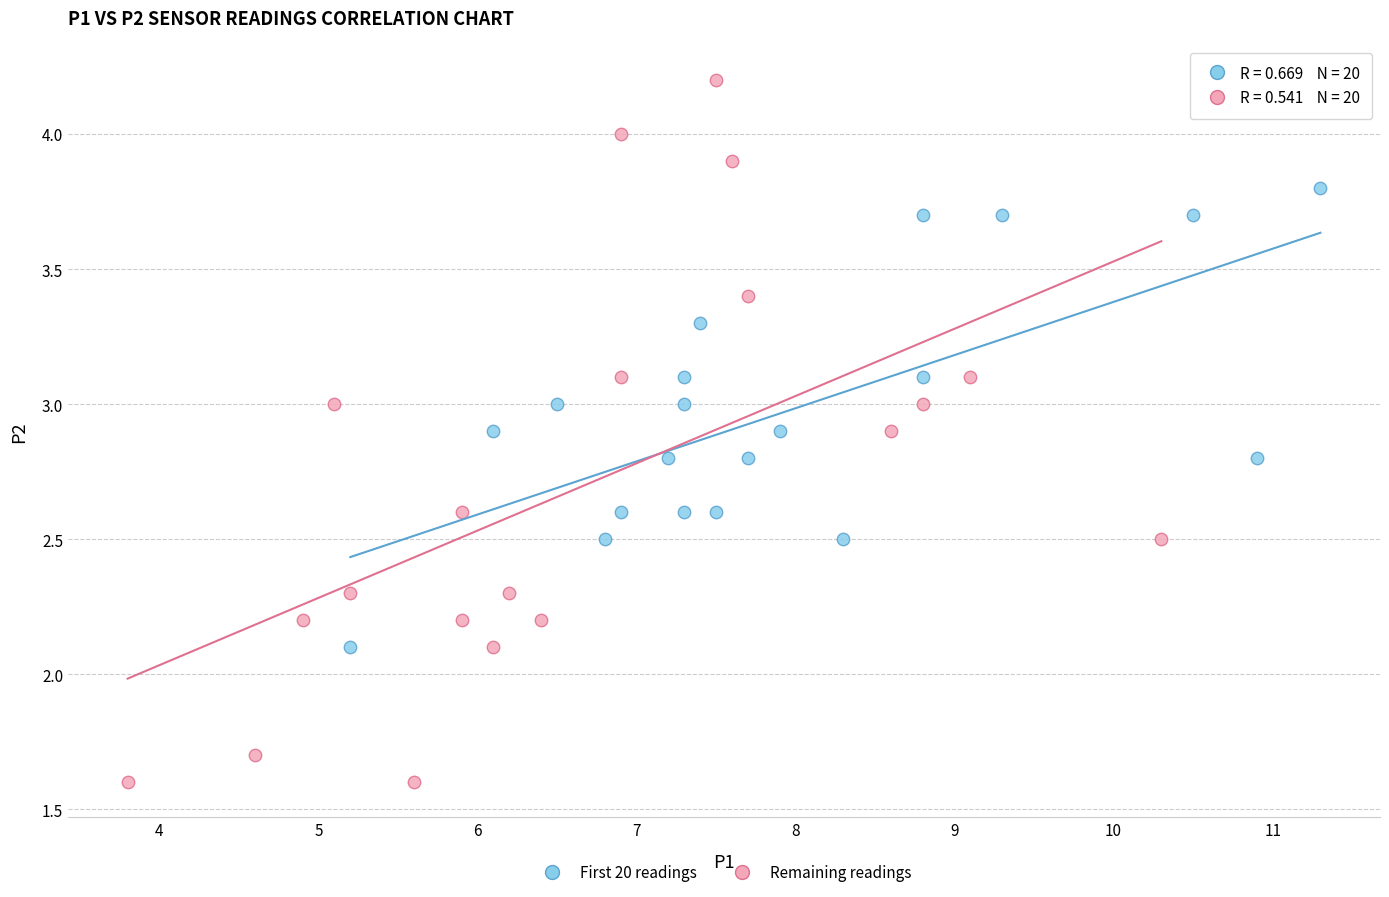

Which series contains the lowest Y value?

Remaining readings